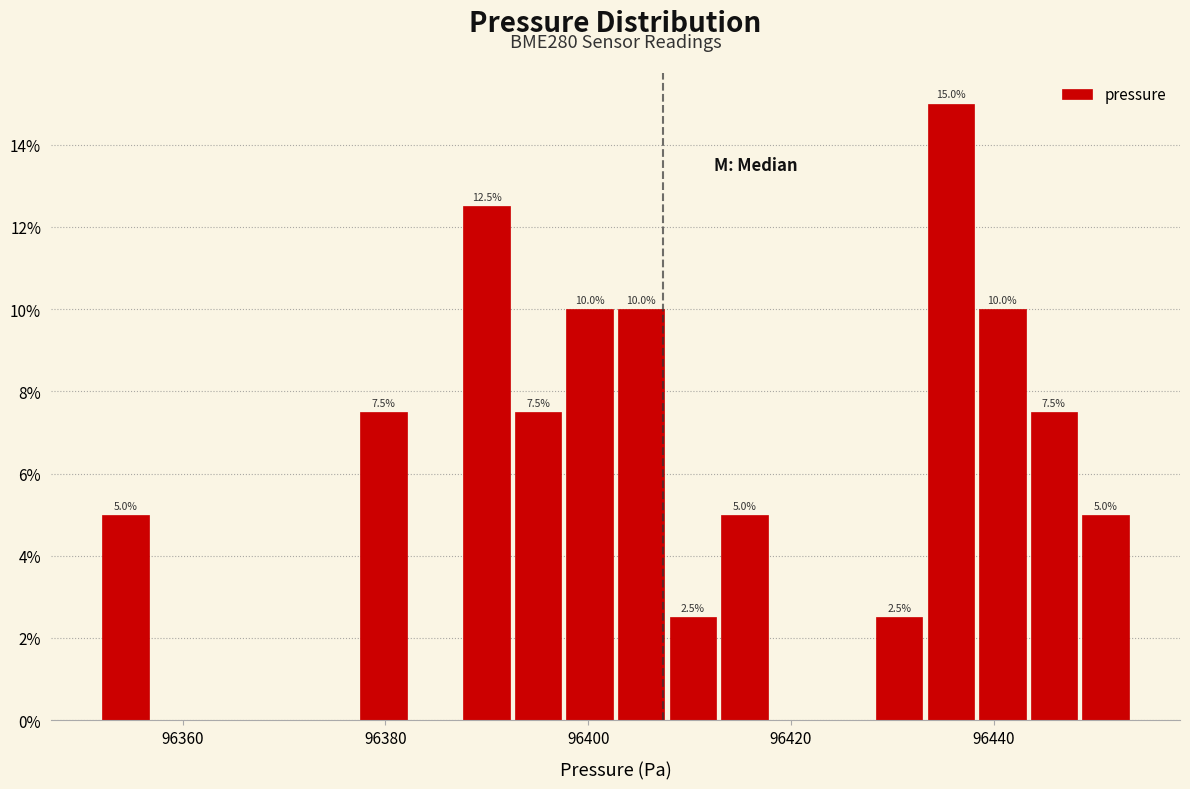

Read against the x-axis, roughly where is the centre of the tallest bar?

96436